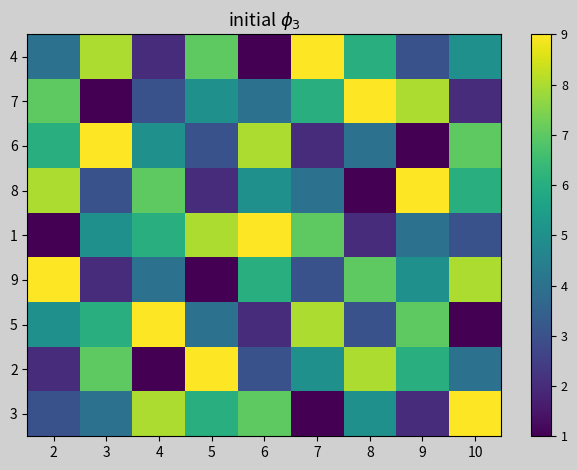

Reading left to right, extract all data points from this chart.

4: 2=4	3=8	4=2	5=7	6=1	7=9	8=6	9=3	10=5
7: 2=7	3=1	4=3	5=5	6=4	7=6	8=9	9=8	10=2
6: 2=6	3=9	4=5	5=3	6=8	7=2	8=4	9=1	10=7
8: 2=8	3=3	4=7	5=2	6=5	7=4	8=1	9=9	10=6
1: 2=1	3=5	4=6	5=8	6=9	7=7	8=2	9=4	10=3
9: 2=9	3=2	4=4	5=1	6=6	7=3	8=7	9=5	10=8
5: 2=5	3=6	4=9	5=4	6=2	7=8	8=3	9=7	10=1
2: 2=2	3=7	4=1	5=9	6=3	7=5	8=8	9=6	10=4
3: 2=3	3=4	4=8	5=6	6=7	7=1	8=5	9=2	10=9